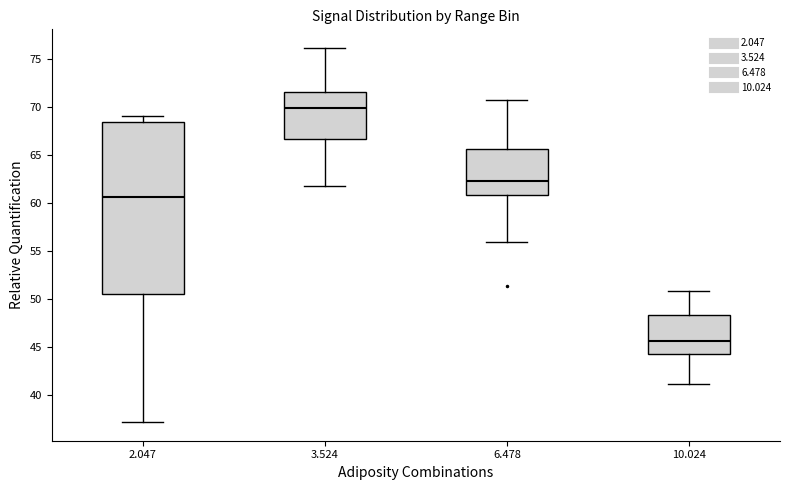

Reading left to right, transcribe this box plot: for each box, give where its median line is, the range the box spans, and where its two whiskers end, as read against the y-axis. The values are not printed on the chart, so give them approximately, as read against the axis.

2.047: median 60.5, box 50.5 to 68.5, whiskers 37.0 to 69.0
3.524: median 70.0, box 66.5 to 71.5, whiskers 61.5 to 76.0
6.478: median 62.5, box 61.0 to 65.5, whiskers 56.0 to 70.5
10.024: median 45.5, box 44.5 to 48.5, whiskers 41.0 to 51.0